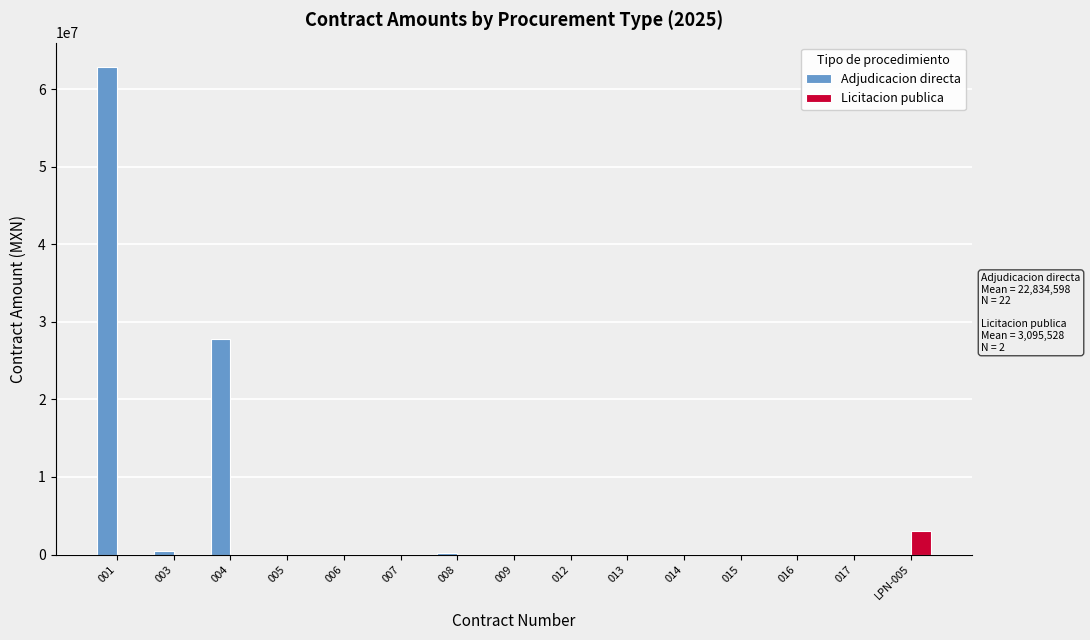

The Adjudicacion directa series shows 30534235.0 at 001. True or false?

False